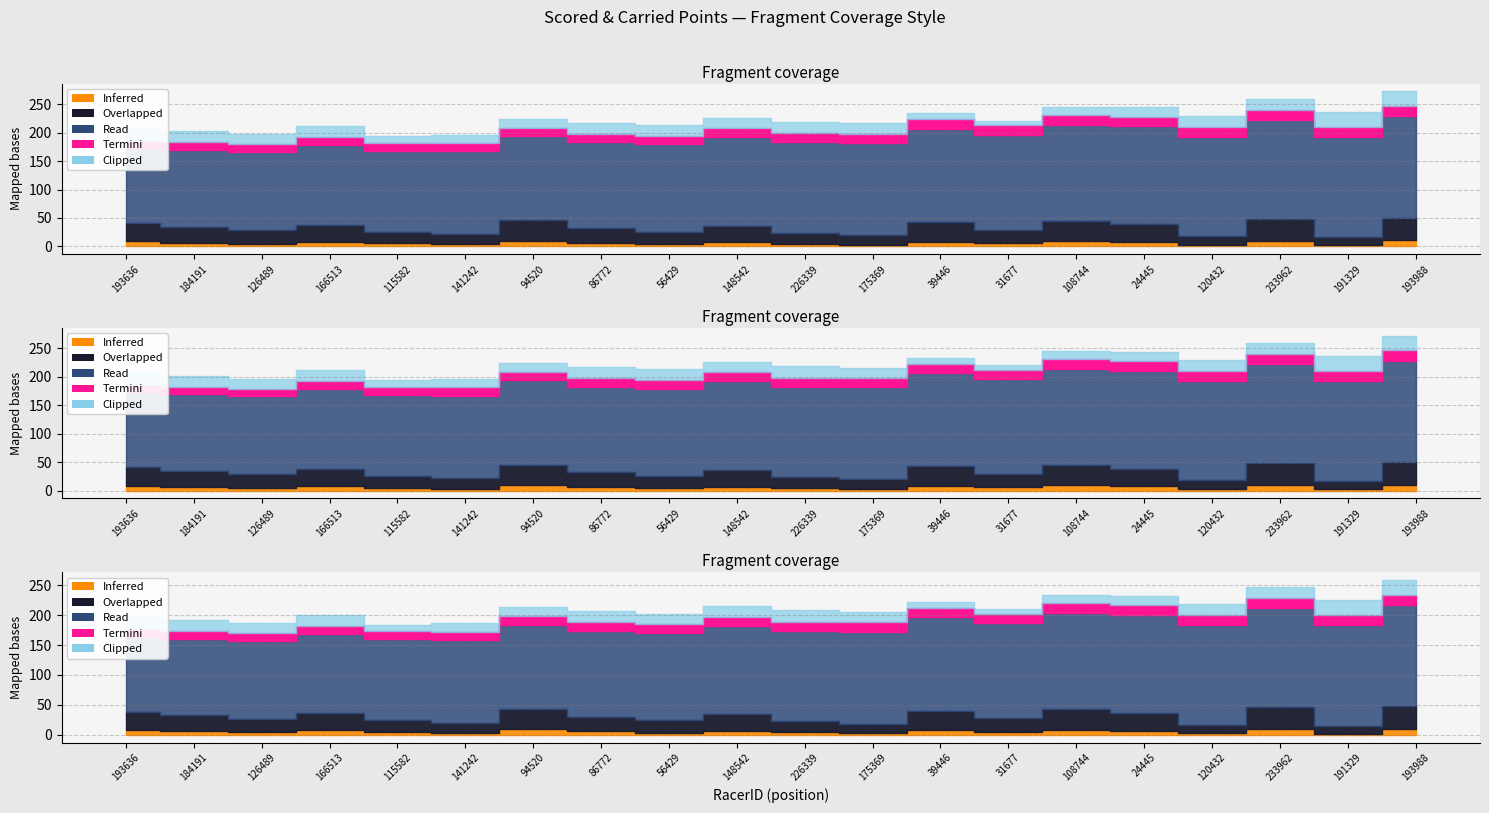

Is the value of Scored Points at 94520 greater than the value of Carried Points at 108744?

Yes